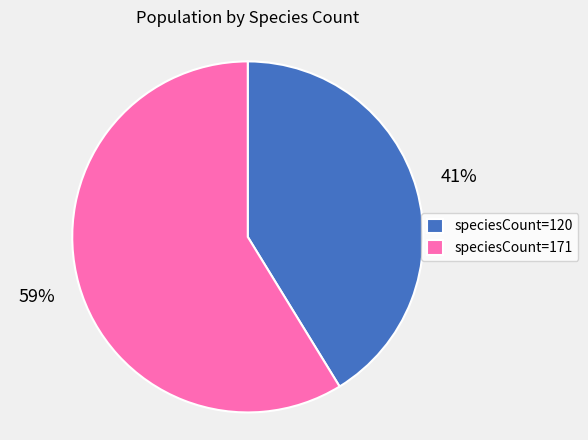

What is the ratio of the value at speciesCount=120 to the value at speciesCount=171?

0.7